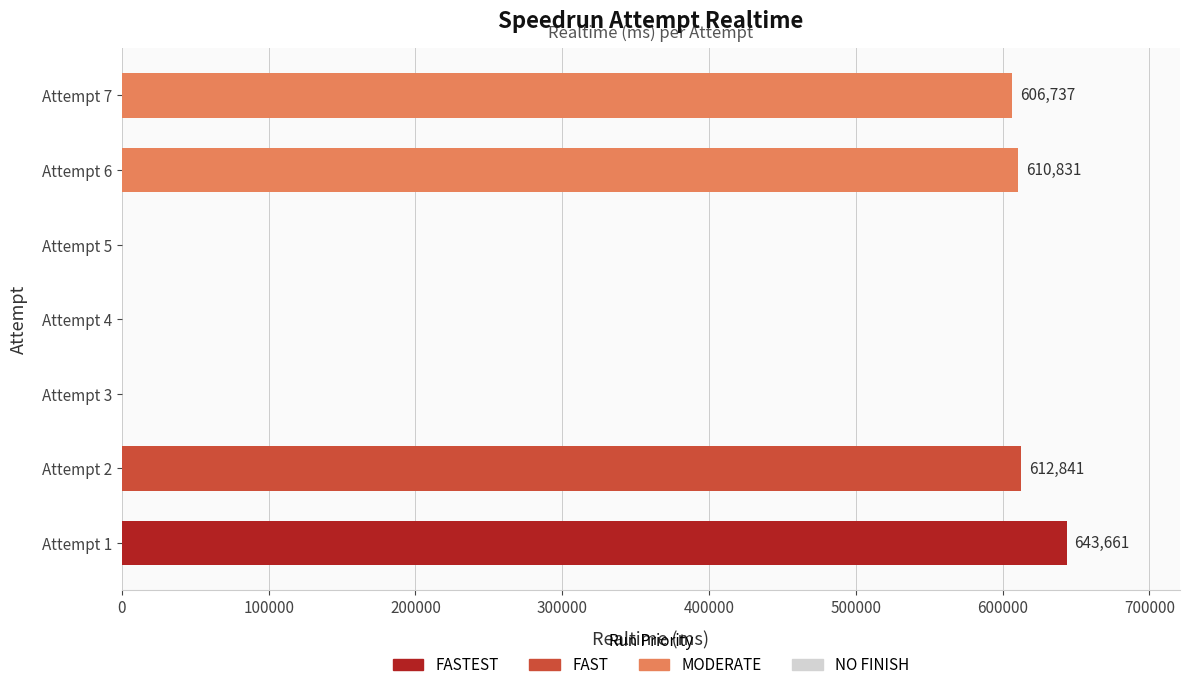

What is the change in value from Attempt 1 to Attempt 7?

-36924